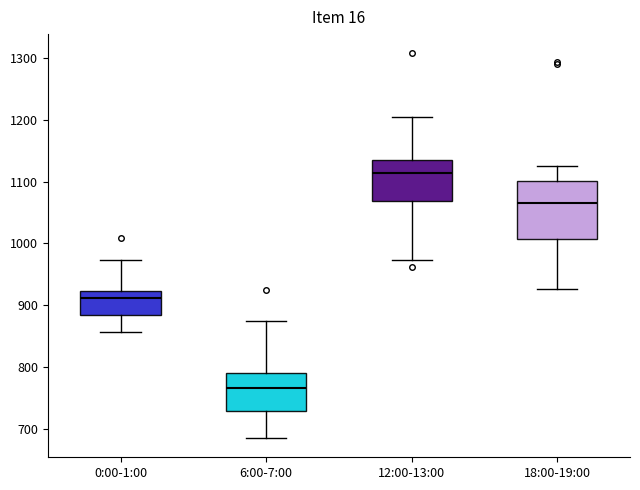

Reading left to right, transcribe this box plot: for each box, give where its median line is, the range the box spans, and where its two whiskers end, as read against the y-axis. The values are not printed on the chart, so give them approximately, as read against the axis.

0:00-1:00: median 910, box 880 to 920, whiskers 860 to 970
6:00-7:00: median 770, box 730 to 790, whiskers 680 to 870
12:00-13:00: median 1110, box 1070 to 1140, whiskers 970 to 1200
18:00-19:00: median 1070, box 1010 to 1100, whiskers 930 to 1120